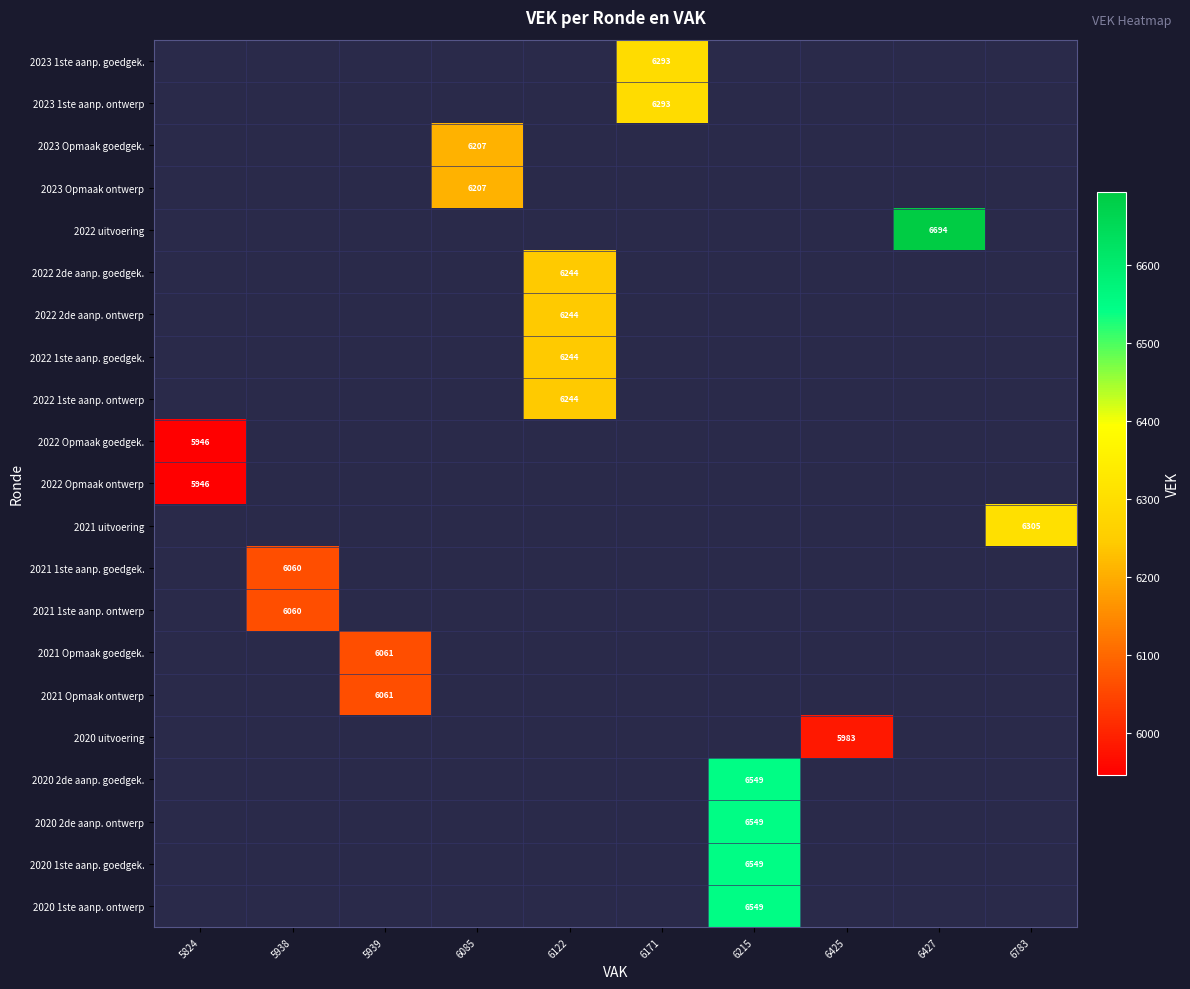

Is it true that 2020 2de aanp. goedgek. equals 8615 at 6215?

False